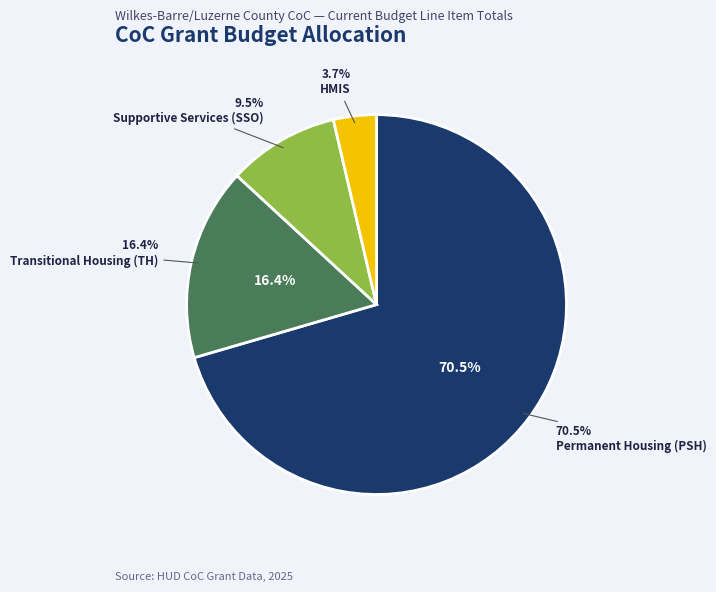

Is it true that HMIS Luzerne County is 4% of the pie?

True